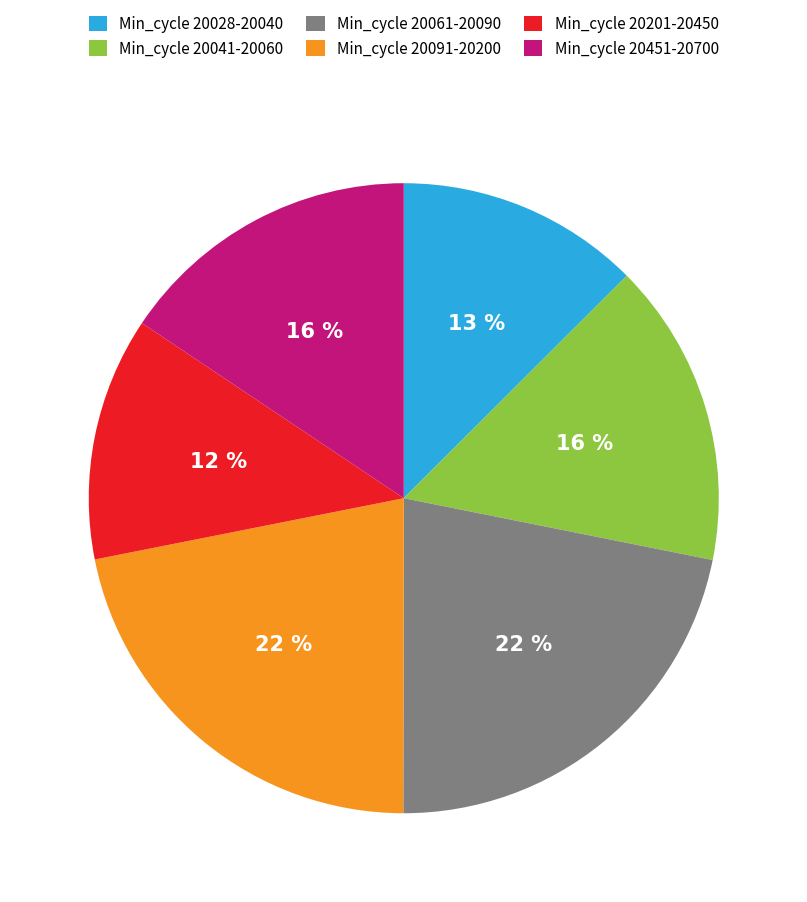

What is the ratio of the value at Min_cycle 20061-20090 to the value at Min_cycle 20201-20450?

1.8